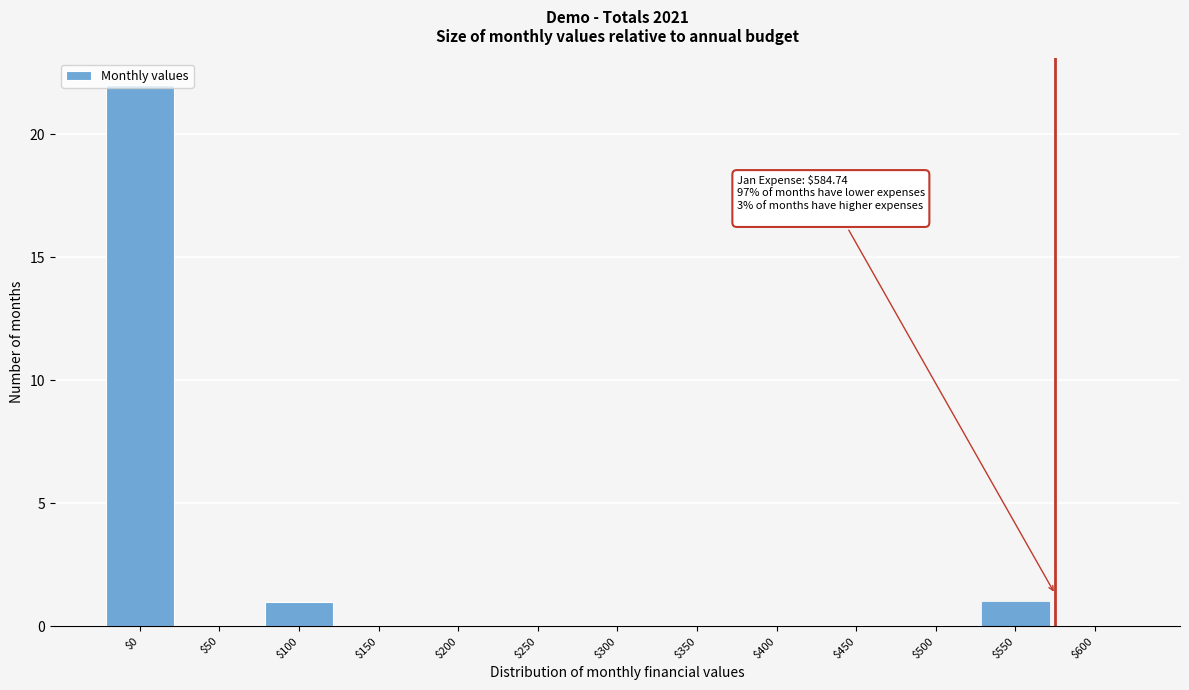

Is it true that the value at $500 is 0?

True